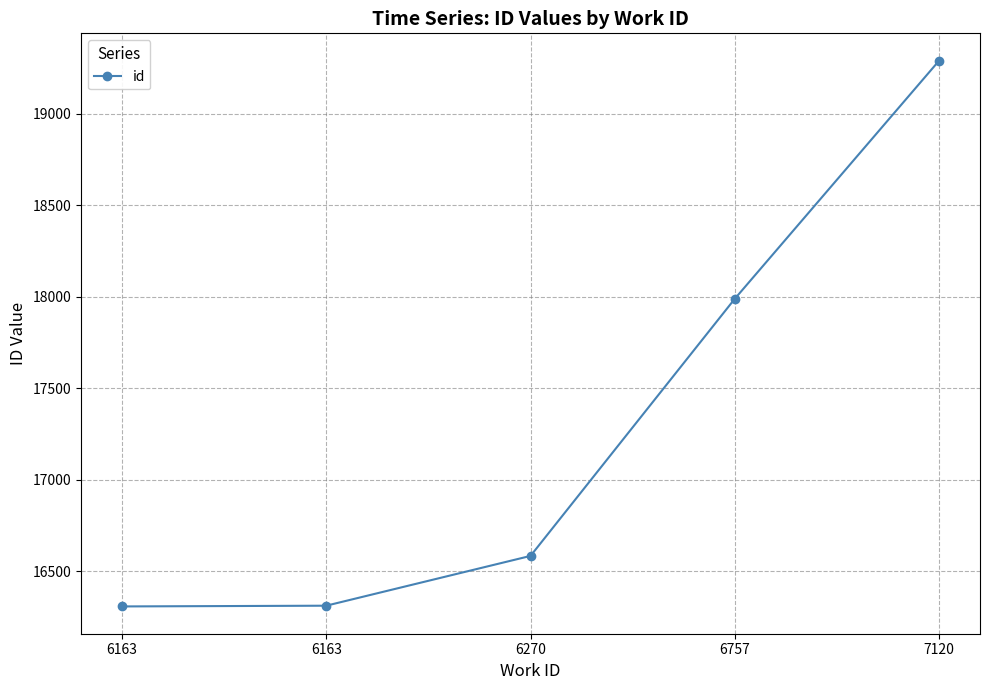

Reading right to left, transcribe all the data shown in this chart.

7120=19289	6757=17988	6270=16583	6163=16311	6163=16307